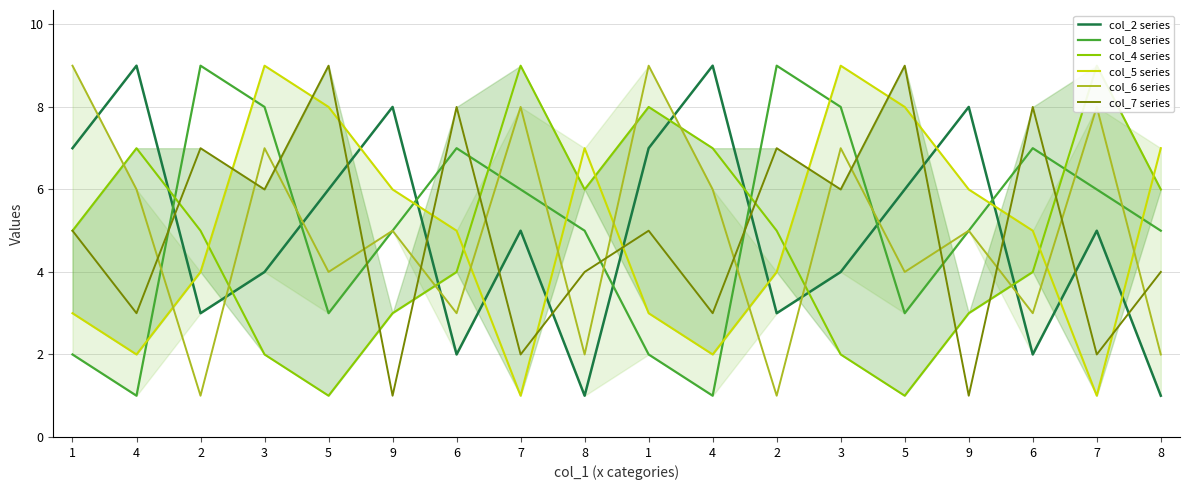

Where does the col_4 series series first go above 5?

4